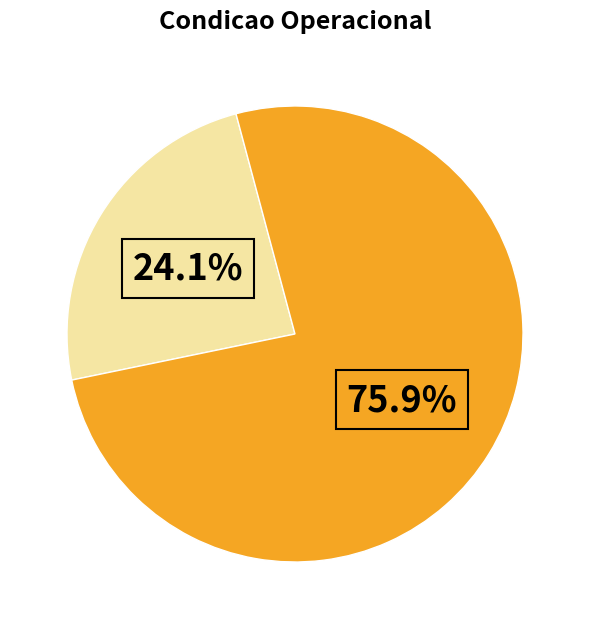

How many slices are in this pie chart?

2